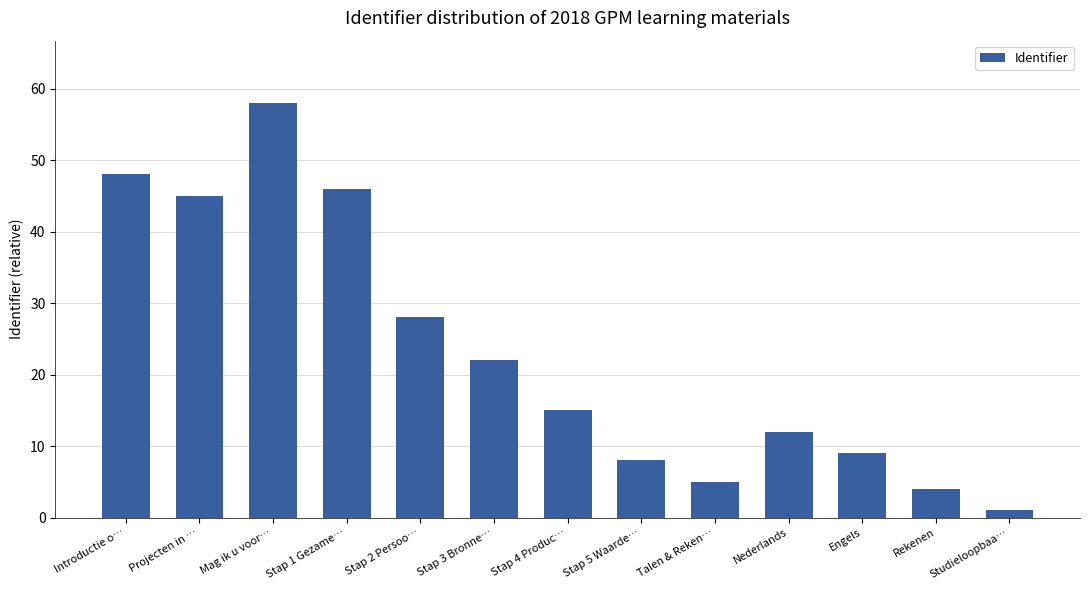

What is the sum of all values?

301